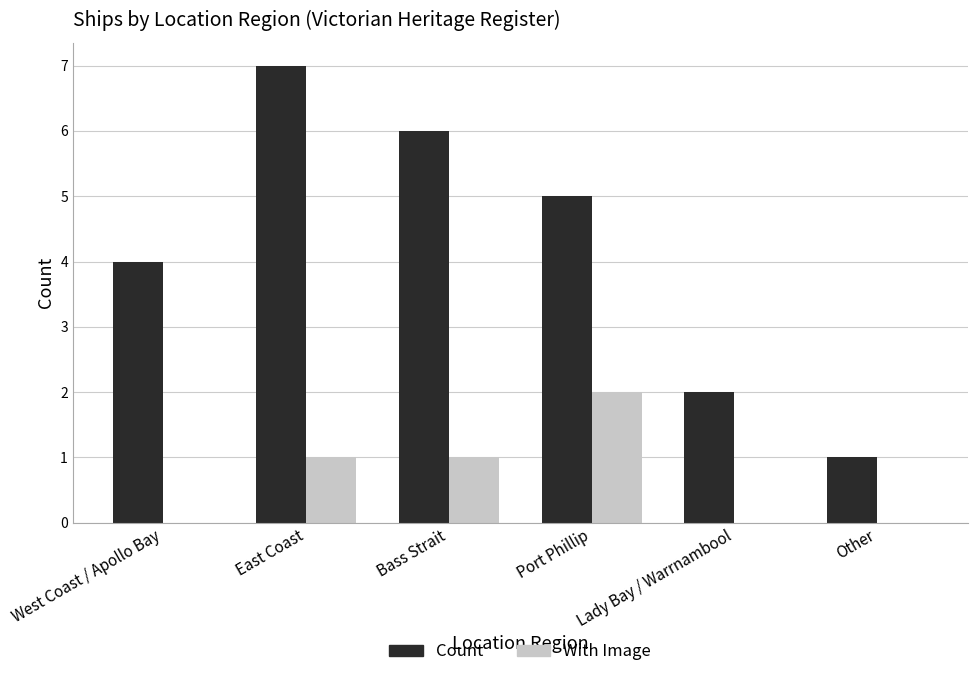

What is the sum of the Count values at East Coast and Lady Bay / Warrnambool?

9